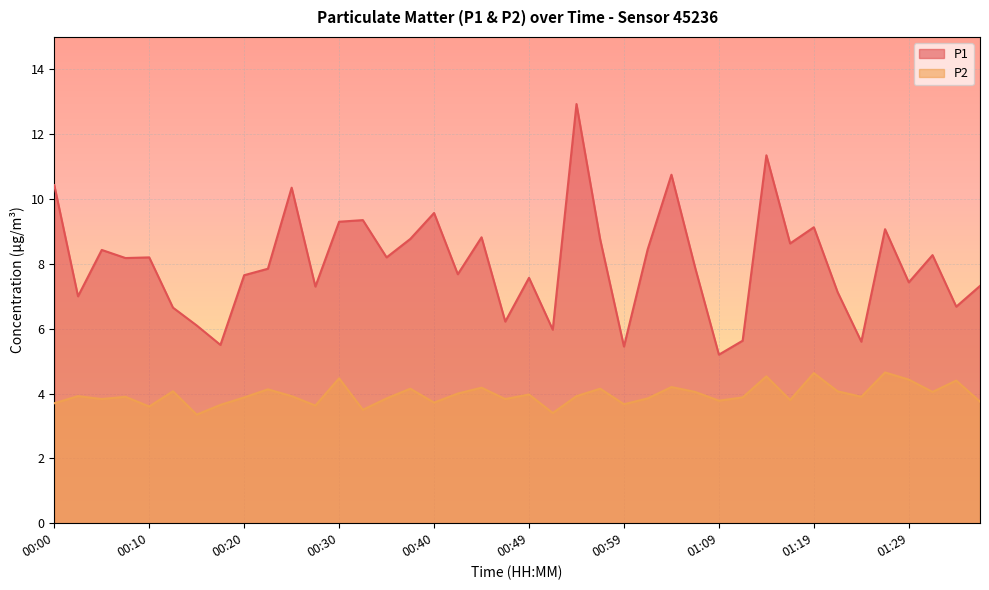

Rank the categories by P1 value from lowest to highest.

01:09, 00:59, 00:17, 01:24, 01:11, 00:52, 00:15, 00:47, 00:13, 01:33, 00:03, 01:21, 00:27, 01:36, 01:29, 00:49, 00:20, 00:42, 00:22, 01:06, 00:08, 00:10, 00:35, 01:31, 00:05, 01:02, 01:16, 00:57, 00:37, 00:44, 01:26, 01:19, 00:30, 00:32, 00:40, 00:25, 00:00, 01:04, 01:14, 00:54